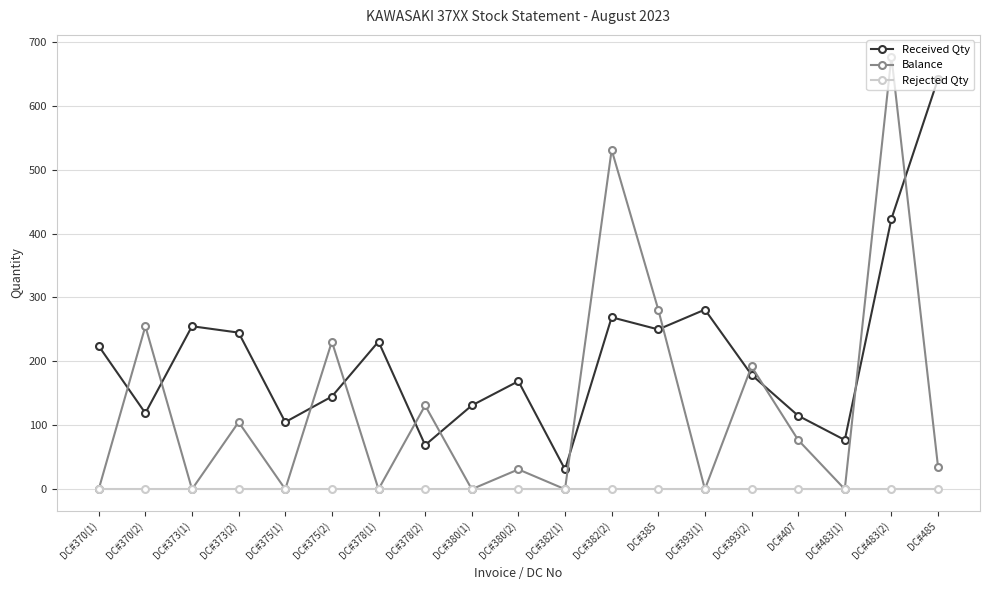

What is the difference between the maximum and minimum values in the Received Qty series?

611